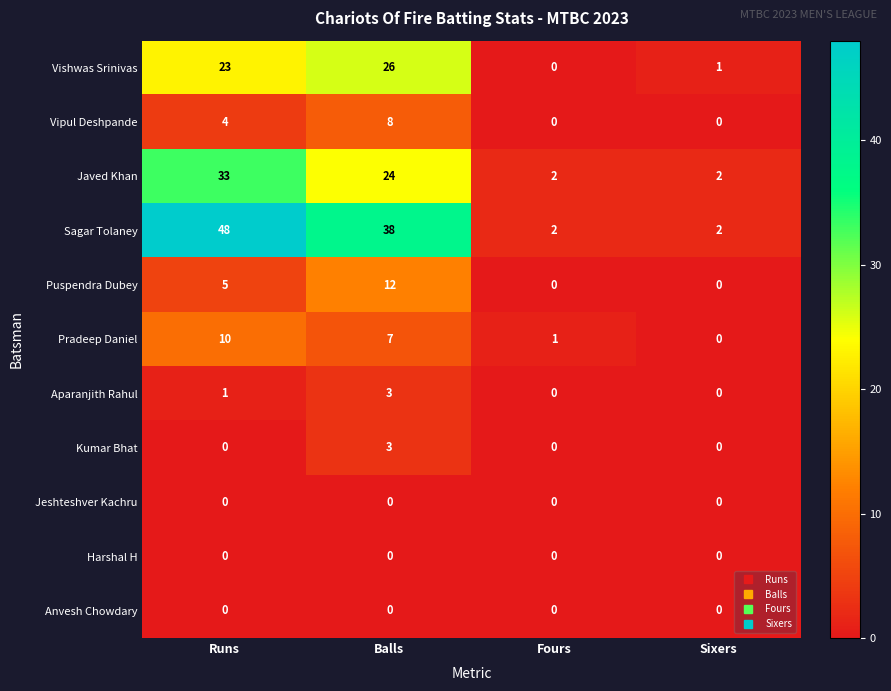

What is the sum of the Sagar Tolaney values at Runs and Fours?

50